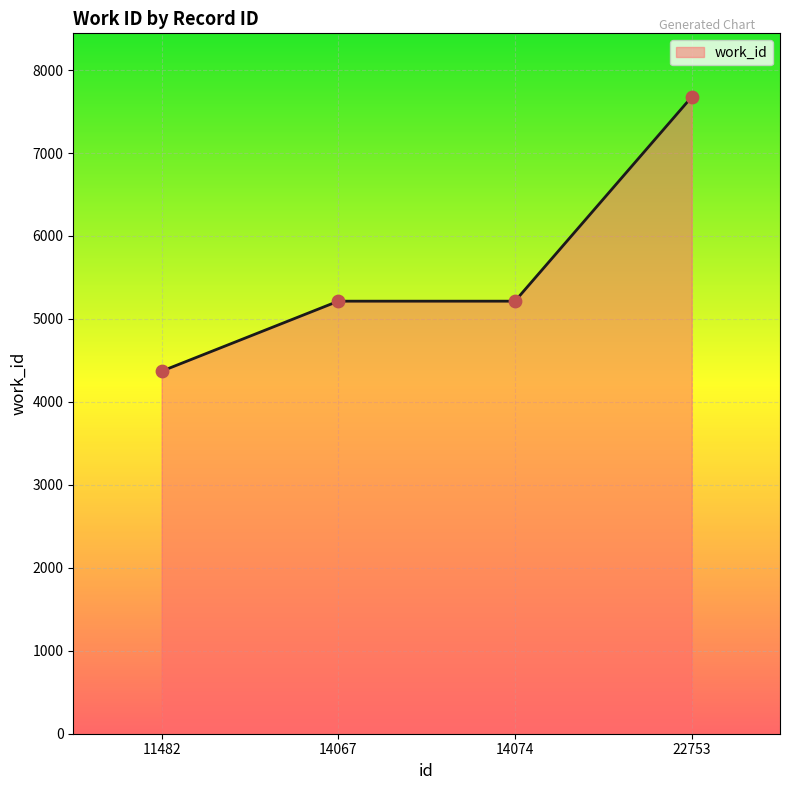

Approximately how many times larger is the value at 11482 compared to 14067?

0.8